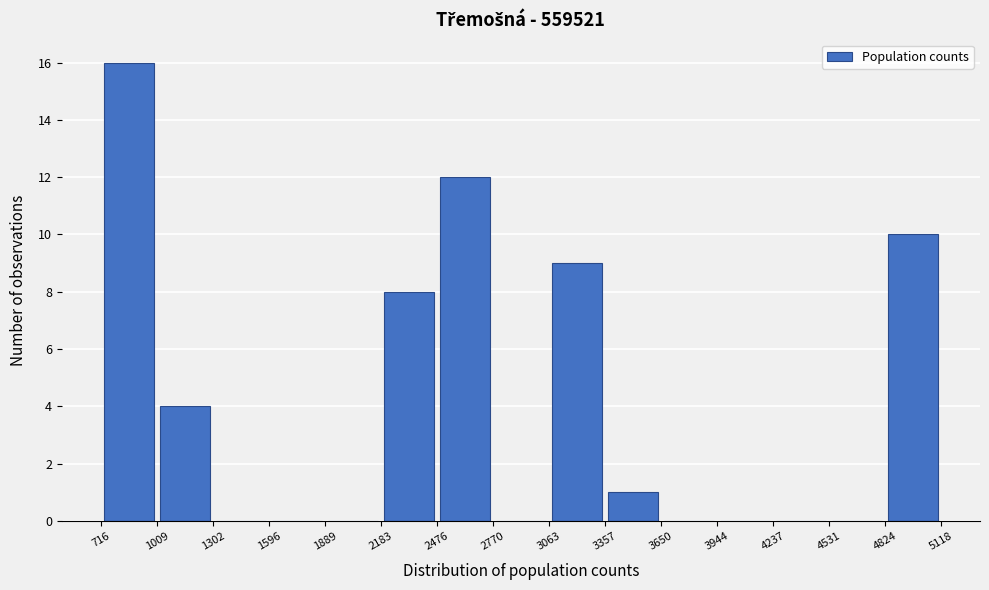

Reading left to right, transcribe this chart: for each bar, give the range it covers on the x-axis and its height. The values are not printed on the chart, so give them approximately, as read against the axis.

716 to 1009: 16
1009 to 1302: 4
1302 to 1596: 0
1596 to 1889: 0
1889 to 2183: 0
2183 to 2476: 8
2476 to 2770: 12
2770 to 3063: 0
3063 to 3357: 9
3357 to 3650: 1
3650 to 3944: 0
3944 to 4237: 0
4237 to 4531: 0
4531 to 4824: 0
4824 to 5118: 10